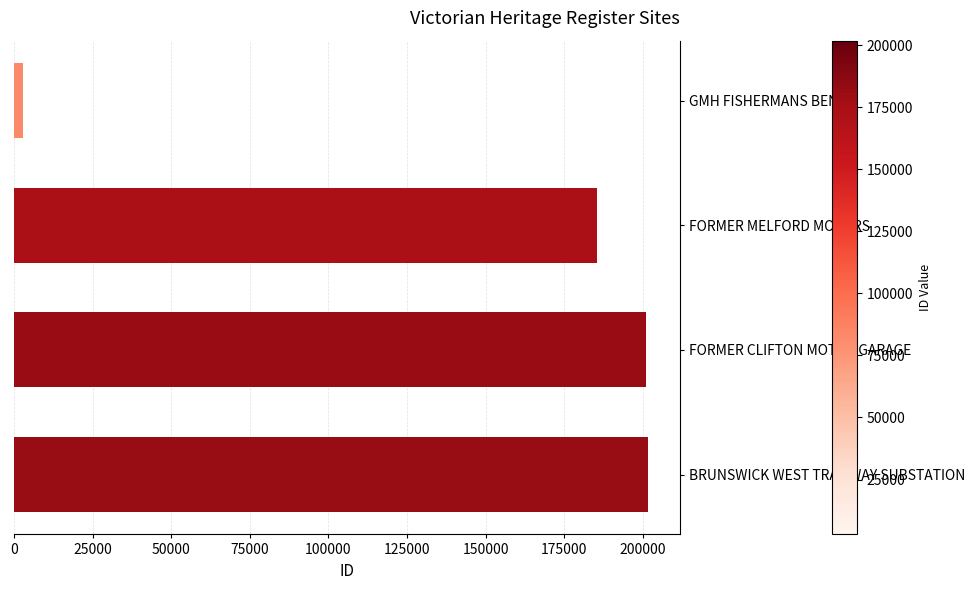

What is the greatest value displayed?

201776